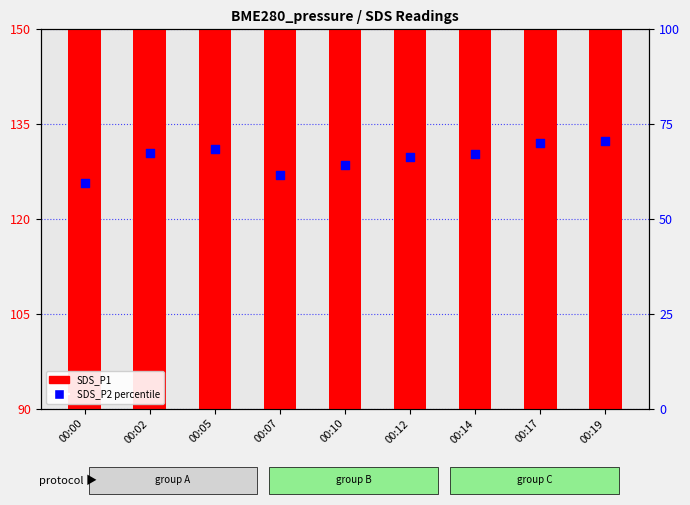

What are all the series names shown in the legend?

SDS_P1, SDS_P2